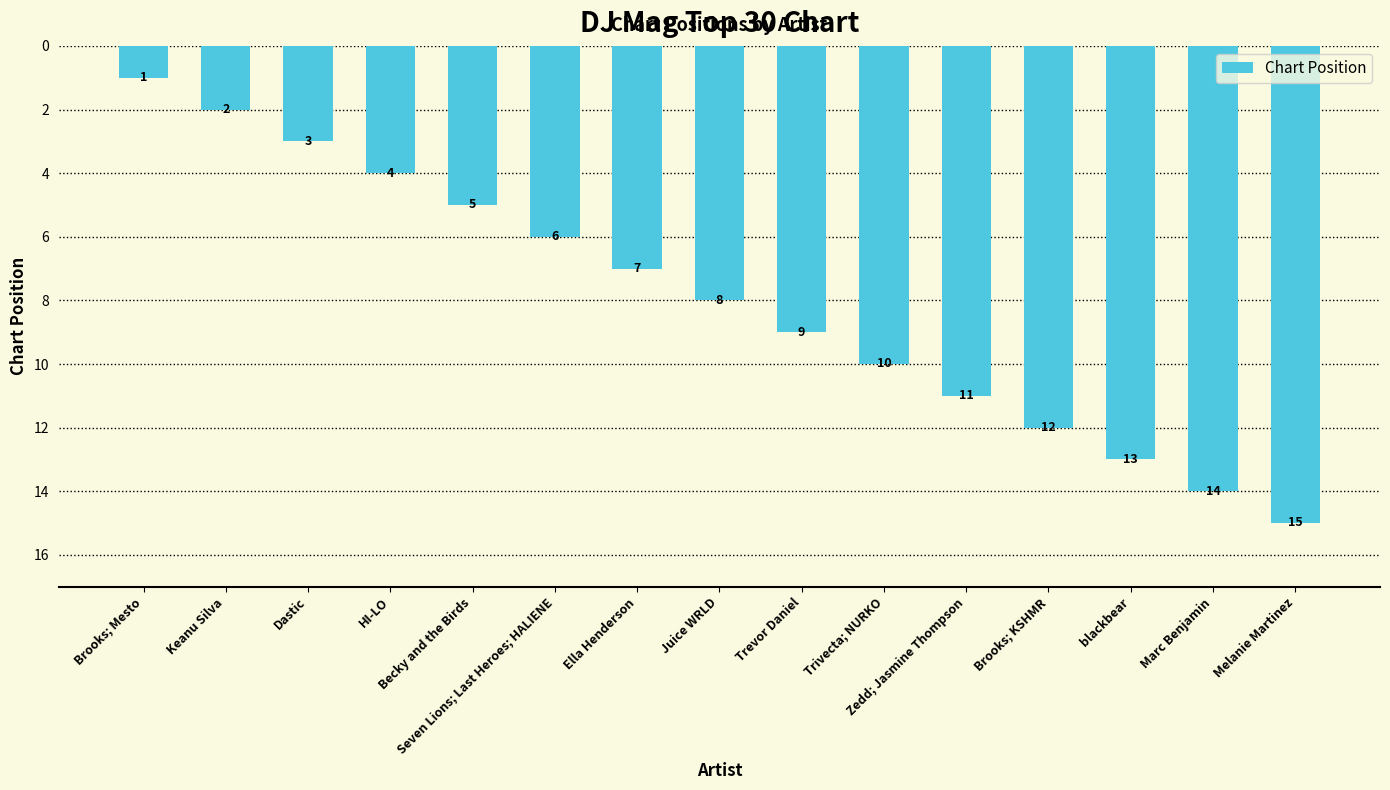

List the labels in order of value, smallest first.

Brooks; Mesto, Keanu Silva, Dastic, HI-LO, Becky and the Birds, Seven Lions; Last Heroes; HALIENE, Ella Henderson, Juice WRLD, Trevor Daniel, Trivecta; NURKO, Zedd; Jasmine Thompson, Brooks; KSHMR, blackbear, Marc Benjamin, Melanie Martinez